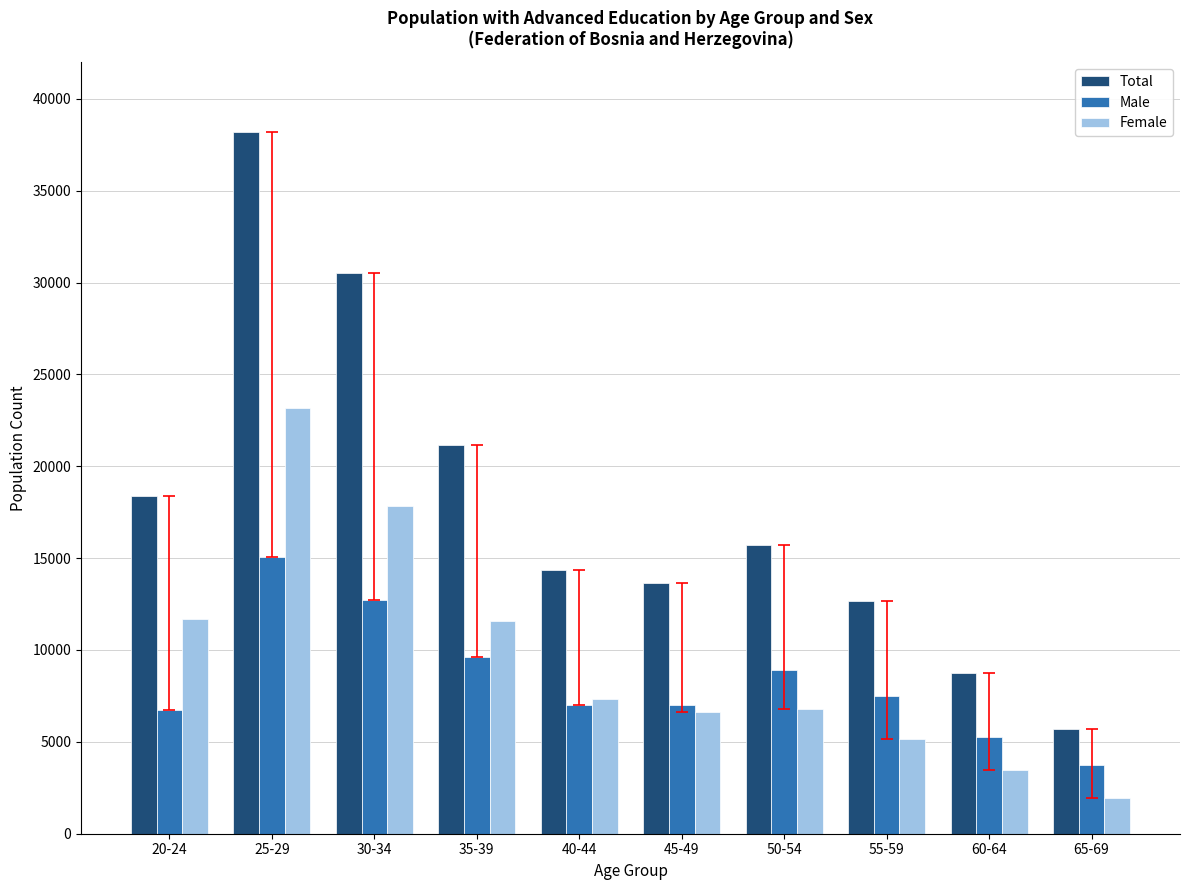

How many values in the Male series are below 7511?

5